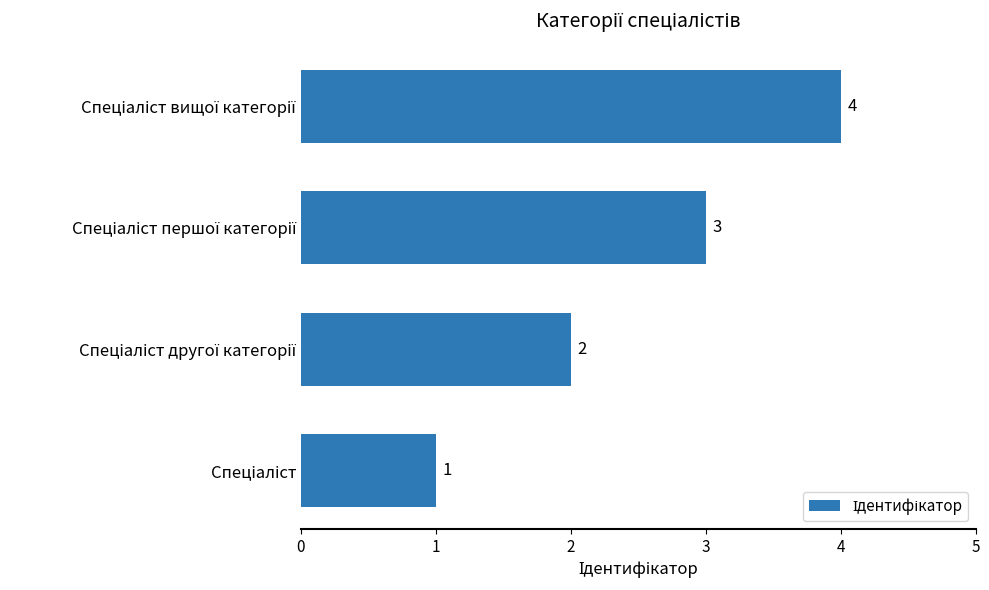

Does the chart contain any negative values?

No